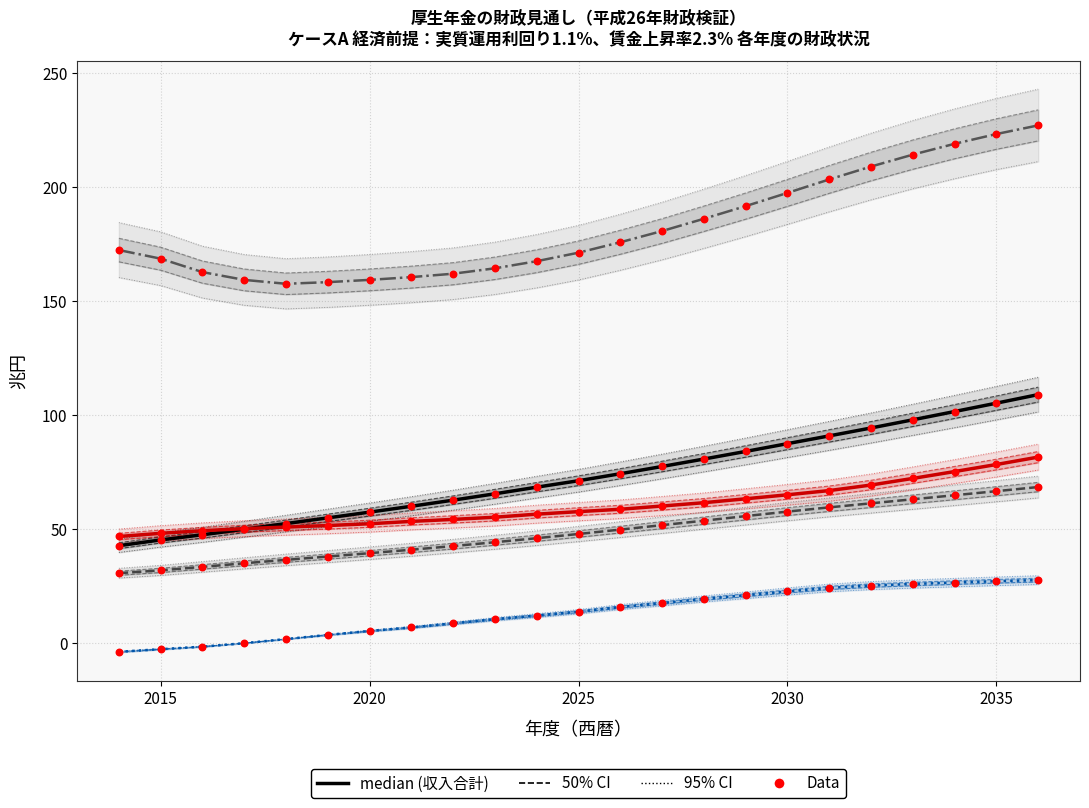

What is the total value across all series at 2035?

500.2